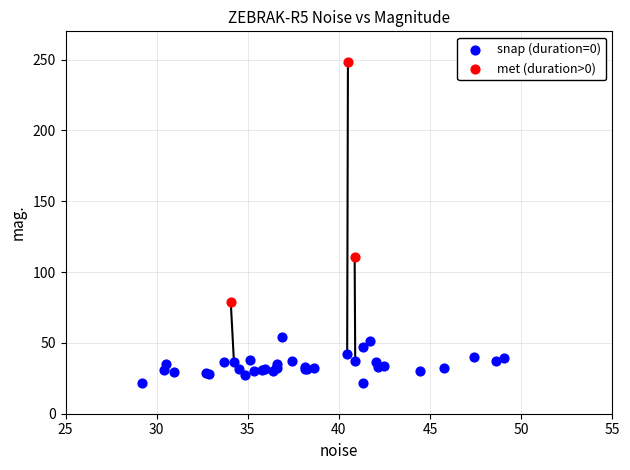

Which series contains the highest Y value?

met (duration>0)